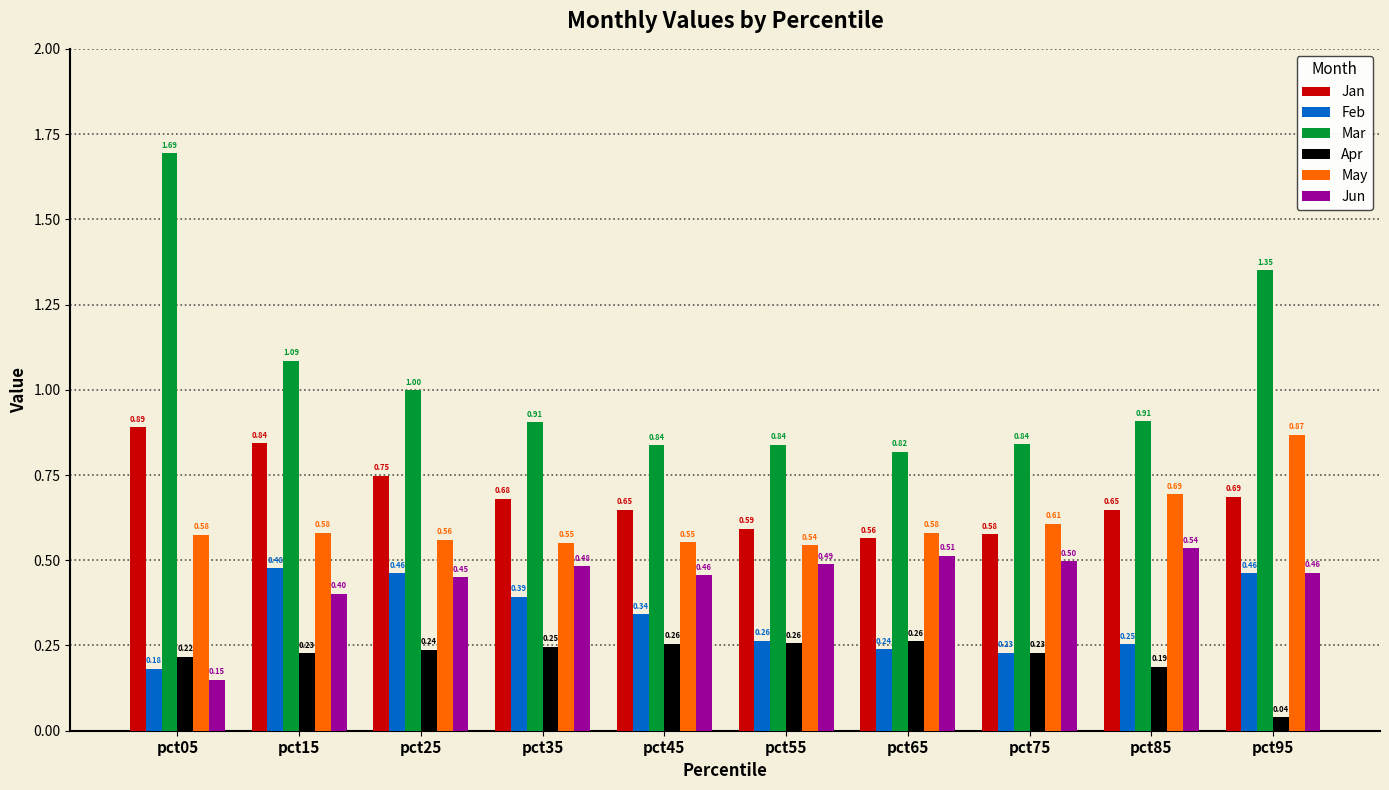

List the series in order of their peak value, highest first.

Mar, Jan, May, Jun, Feb, Apr